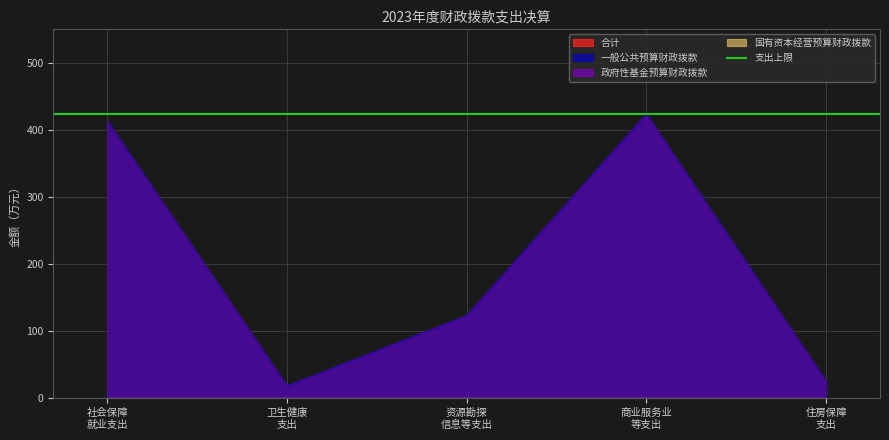

Where is 一般公共预算财政拨款 nearest to the value 220?

资源勘探 信息等支出